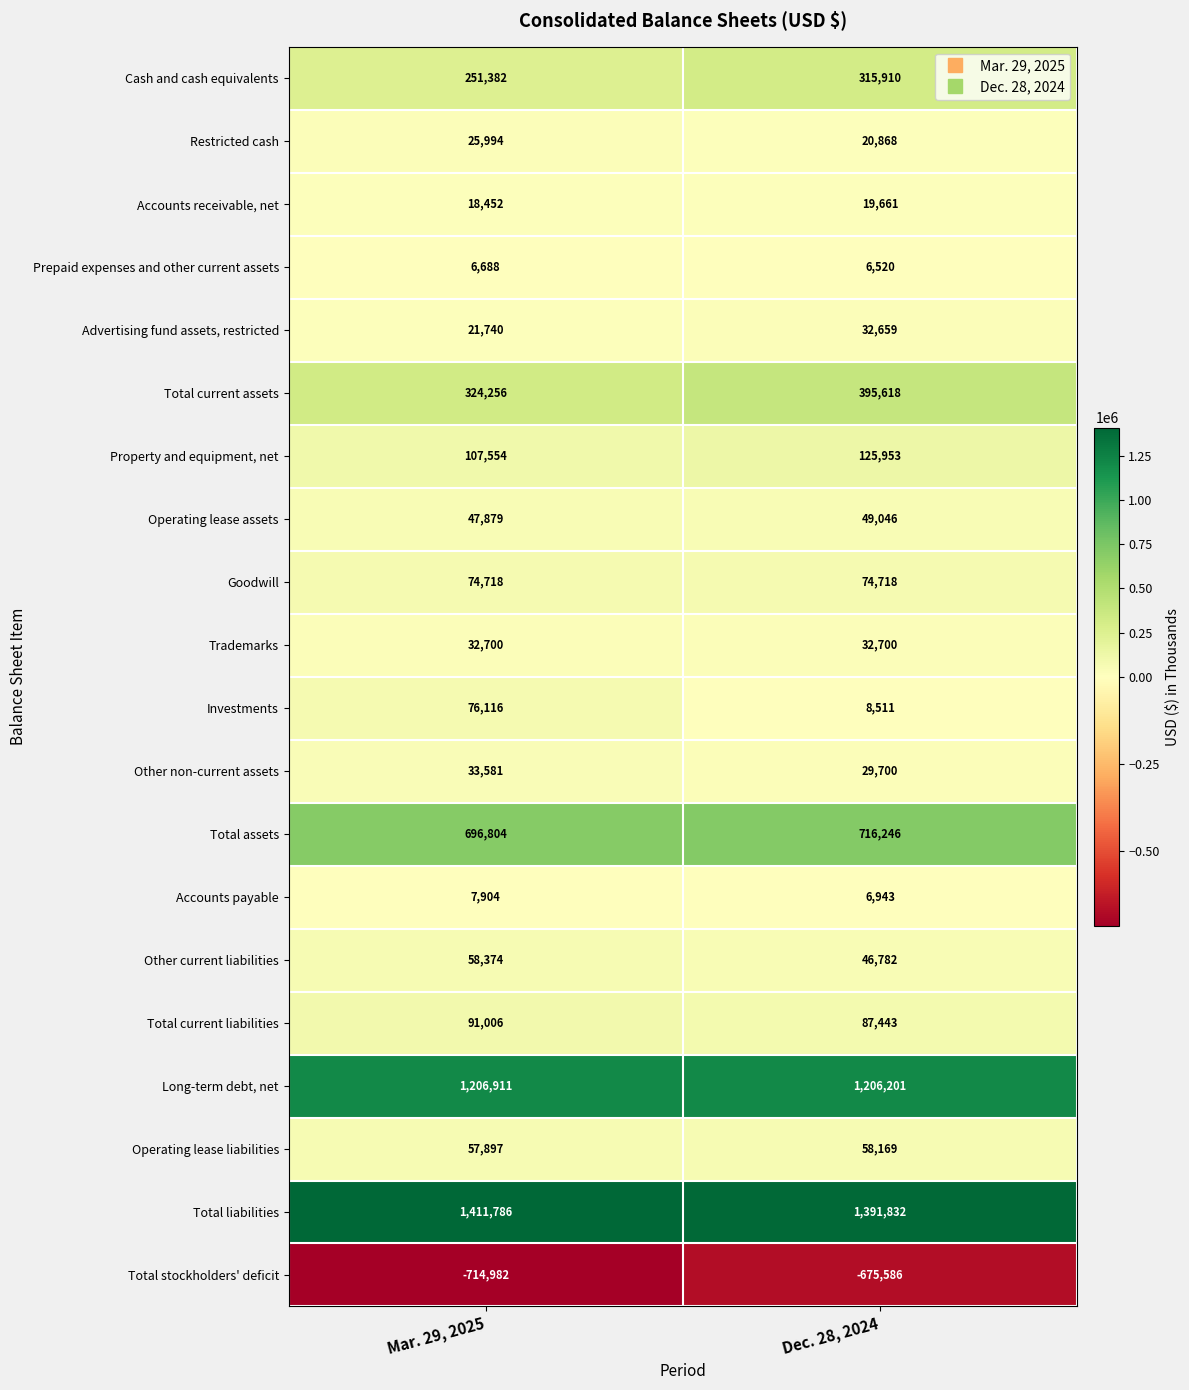

Count the number of categories in the chart.

2